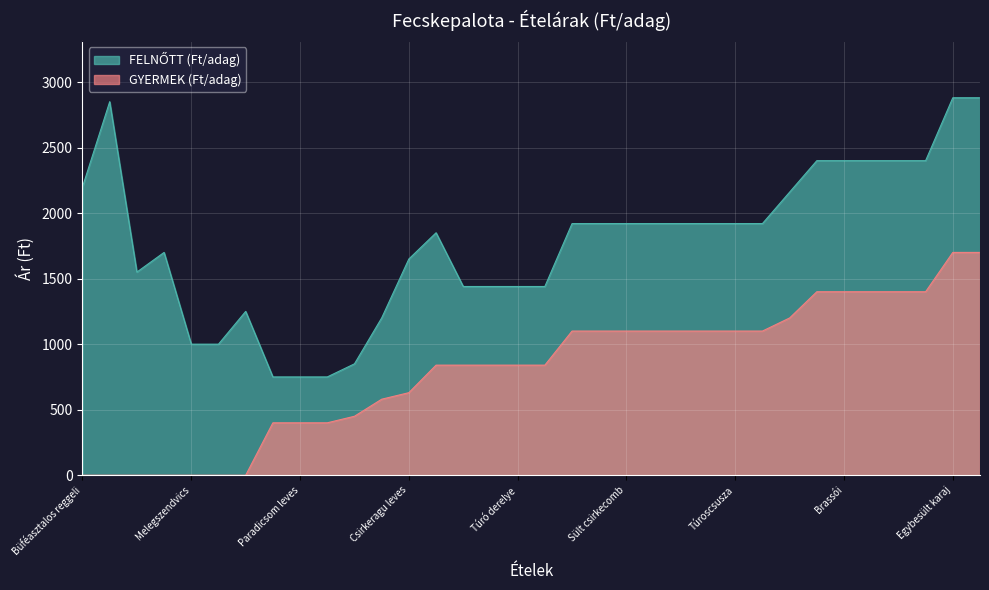

Which category has the lowest value across all series?

Büféasztalos reggeli